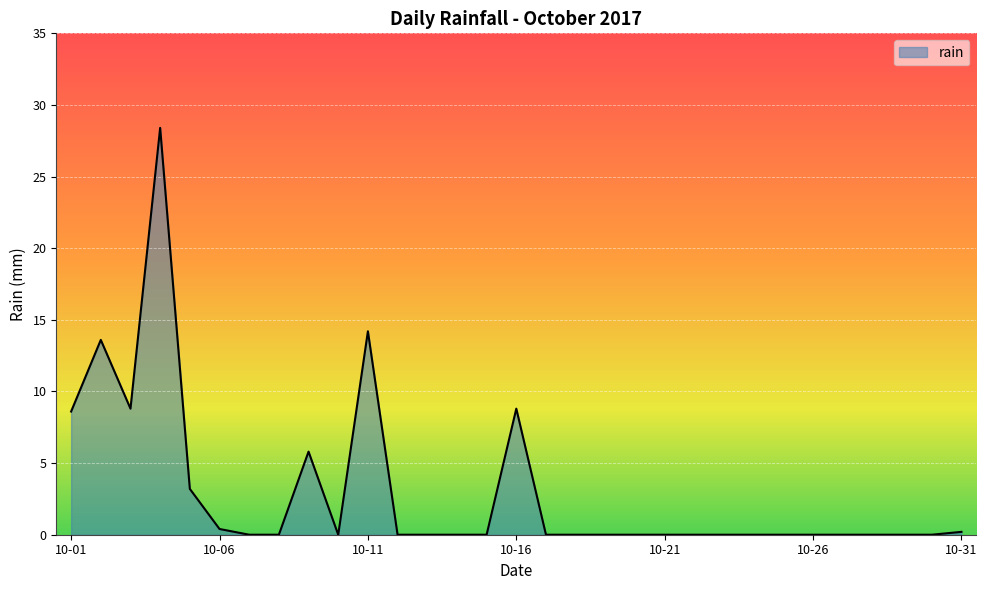

Reading left to right, transcribe all the data shown in this chart.

8.6	13.6	8.8	28.4	3.2	0.4	0.0	0.0	5.8	0.0	14.2	0.0	0.0	0.0	0.0	8.8	0.0	0.0	0.0	0.0	0.0	0.0	0.0	0.0	0.0	0.0	0.0	0.0	0.0	0.0	0.2